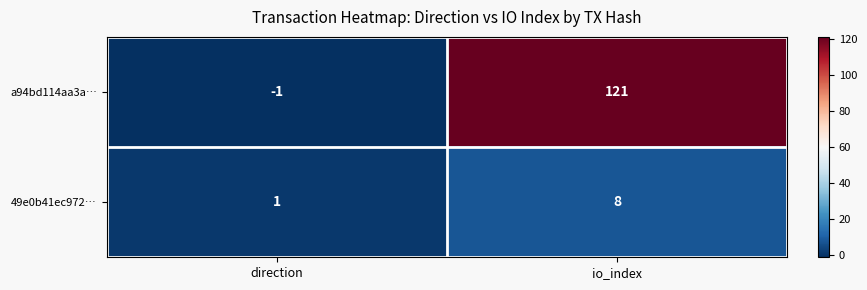

At how many categories does at least one series exceed 16?

1